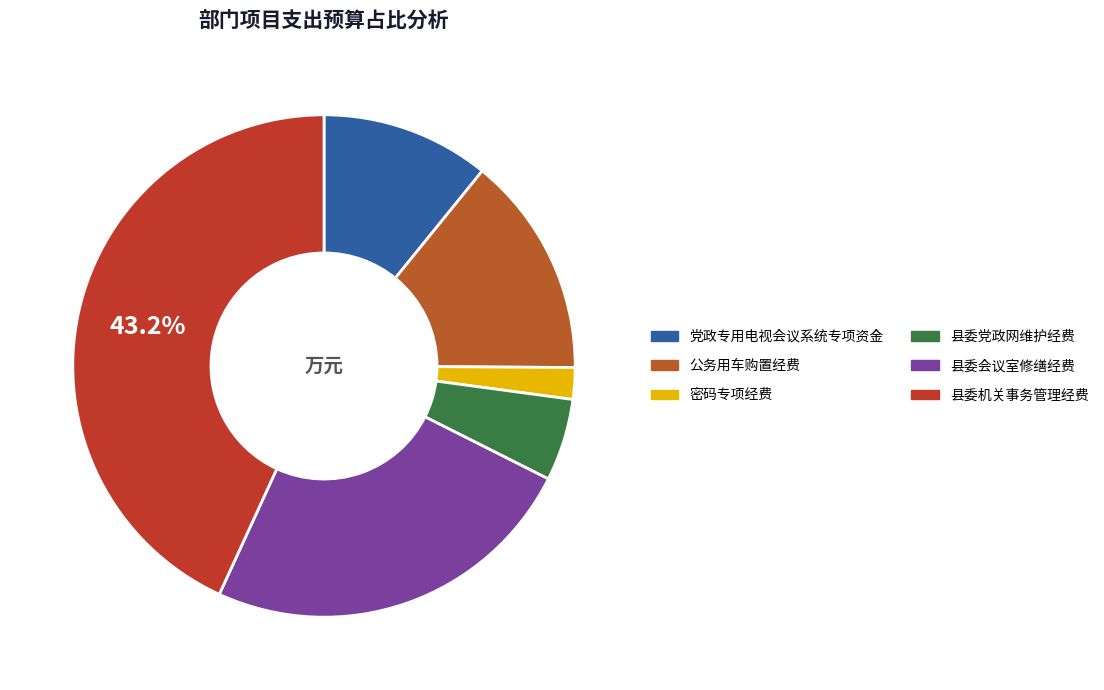

Is it true that 县委机关事务管理经费 is 55% of the pie?

False